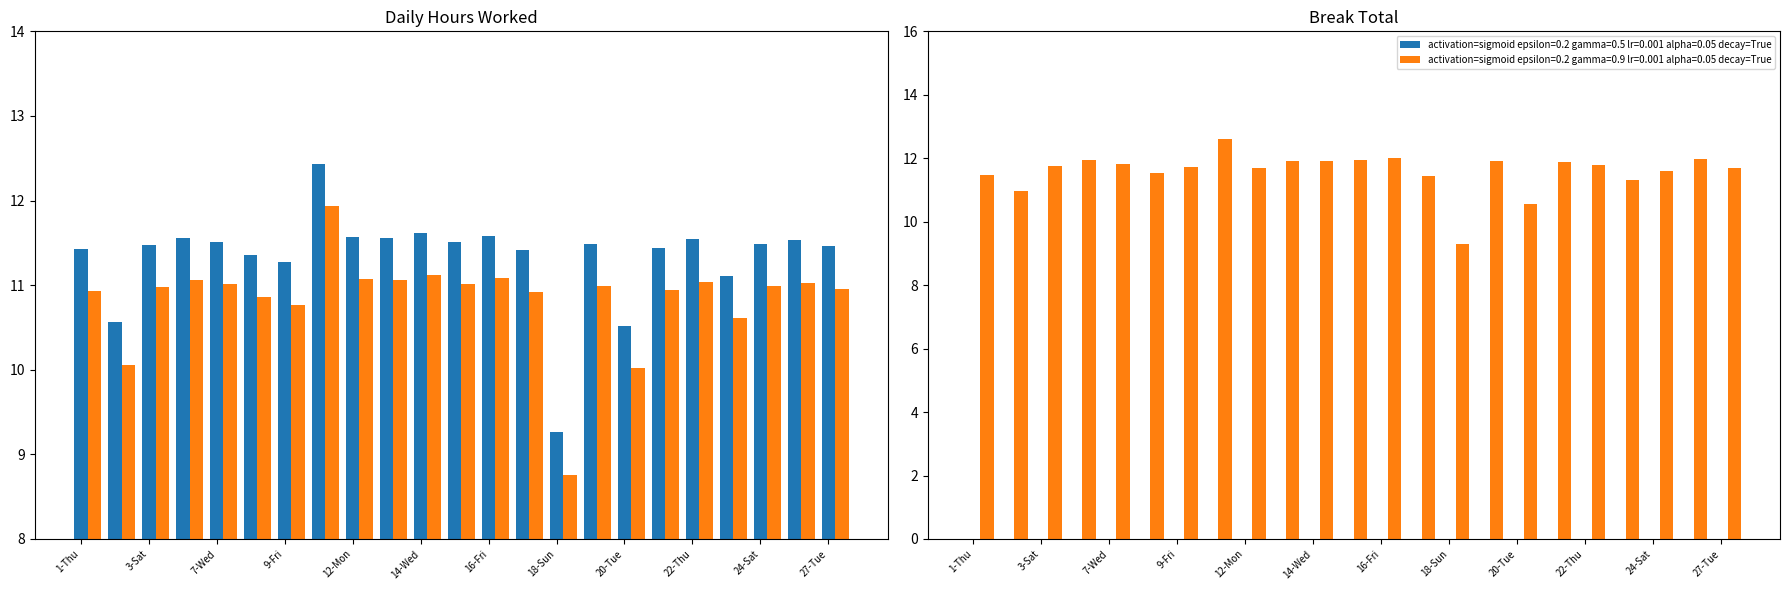

Where is the data nearest to the value 10?

20-Tue